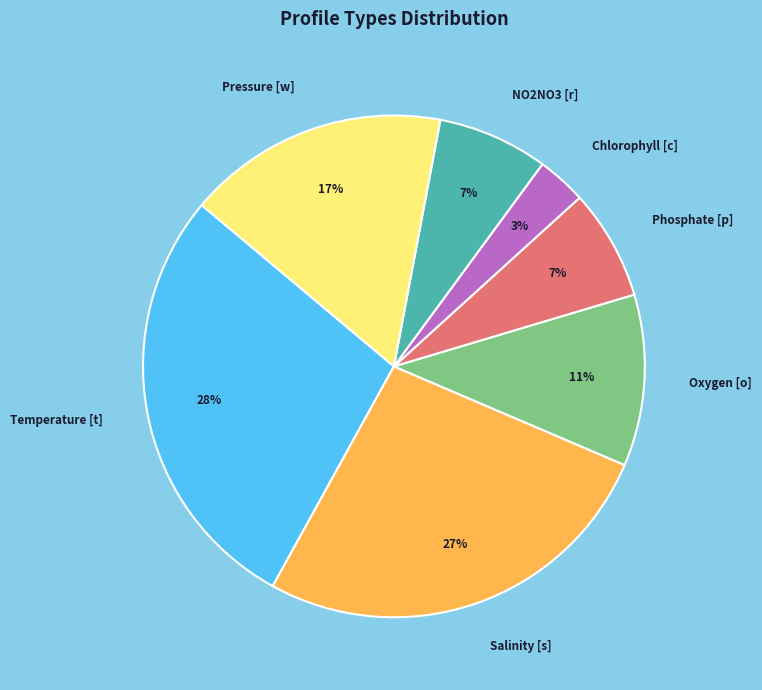

Do Oxygen [o] and Chlorophyll [c] together represent more than half of the pie?

No